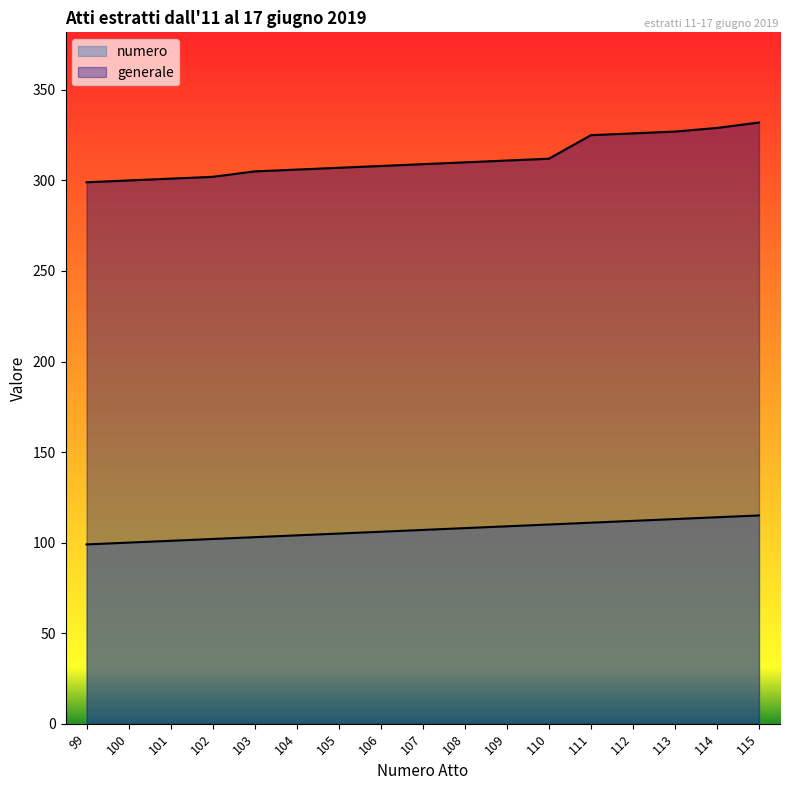

True or false: generale and numero cross at least once.

False